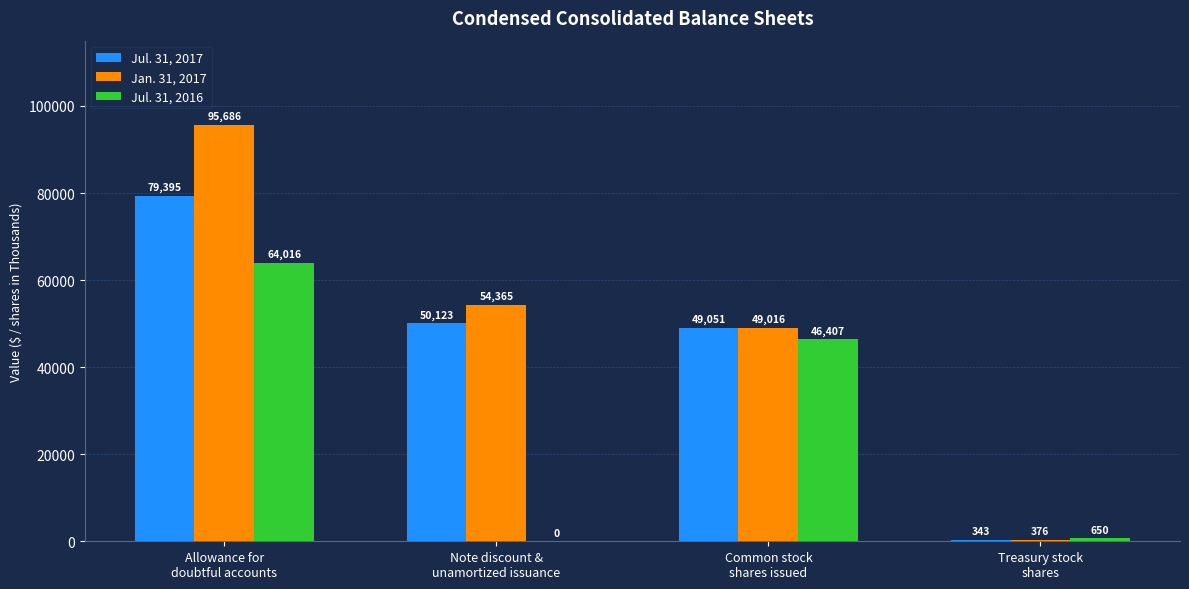

At which label does Jul. 31, 2017 first exceed 50123?

Allowance for
doubtful accounts